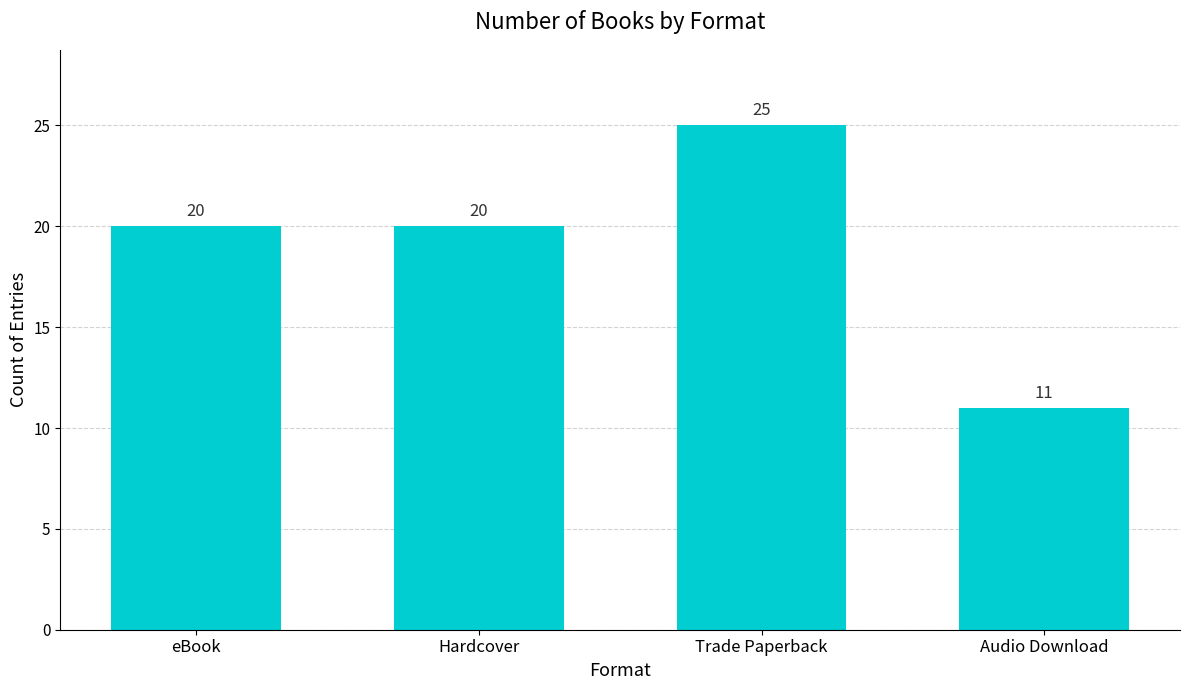

Is it true that the value at eBook is 27?

False